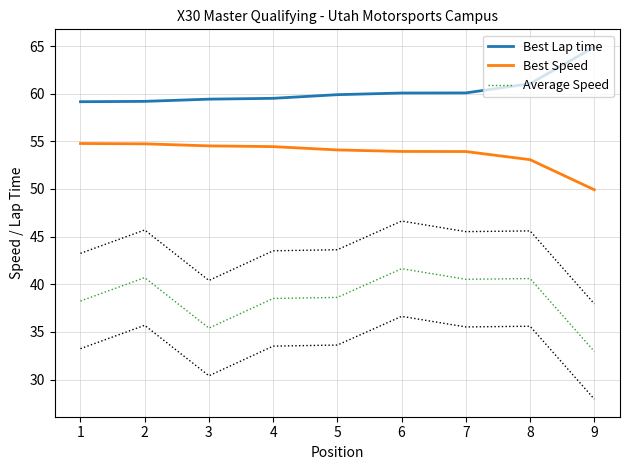

At which label does Best Lap time reach its peak?

9